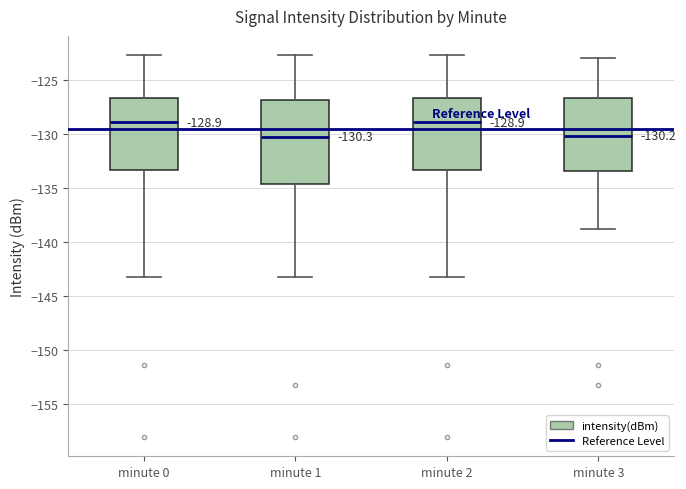

Comparing the boxes themselves (not the whiskers), which one is the tallest?

minute 1